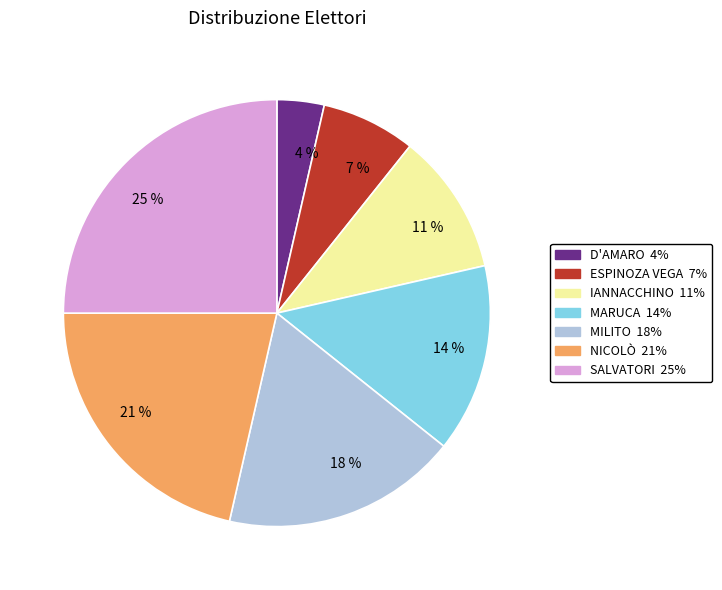

To the nearest percent, what is the difference between the largest and smallest slice percentages?

21%